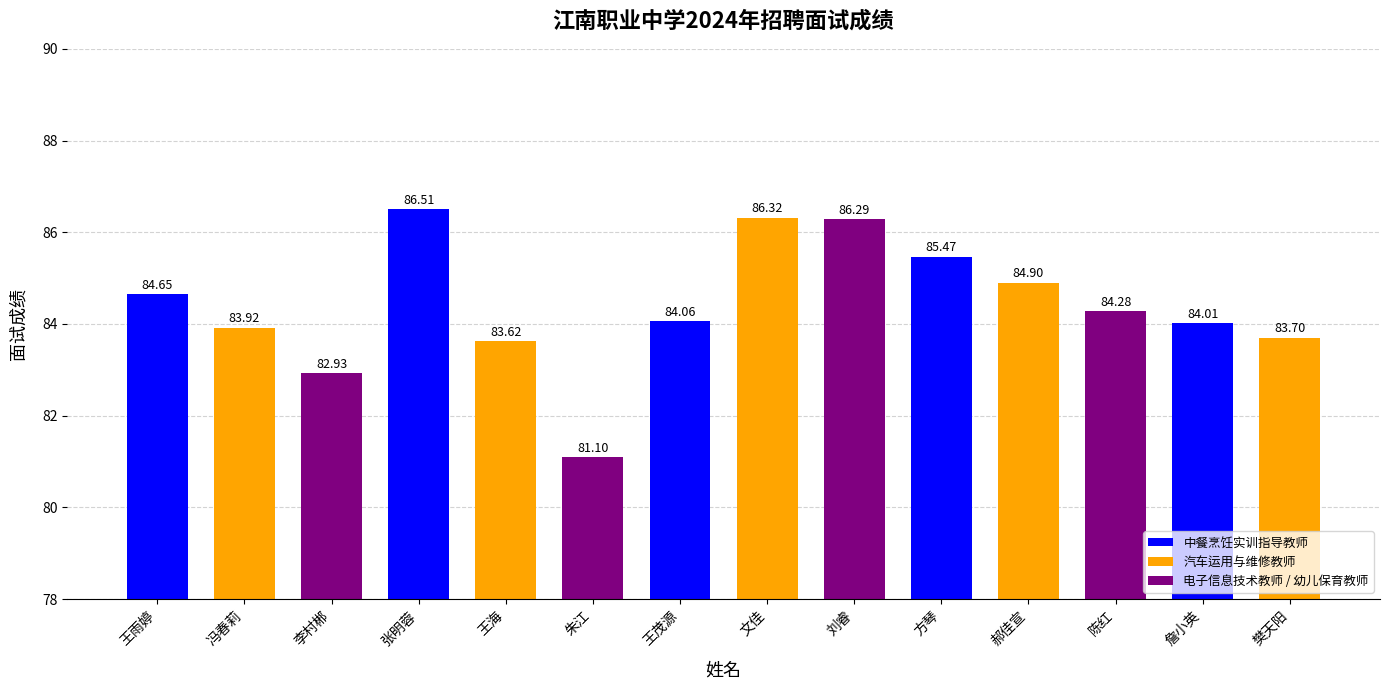

The value at 陈红 is 84.3. True or false?

True